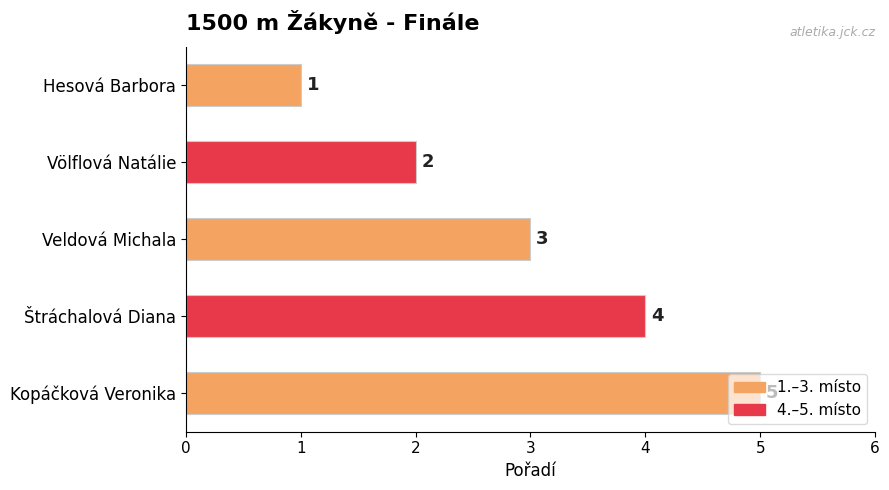

What is the sum of all values?

15